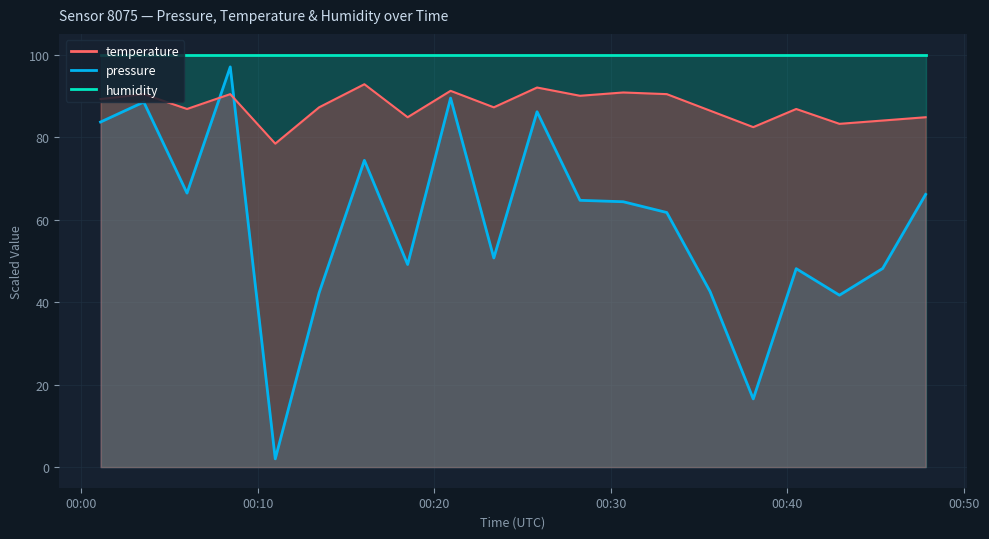

Where does the temperature series first go above 87?

2023-02-01T00:01:05